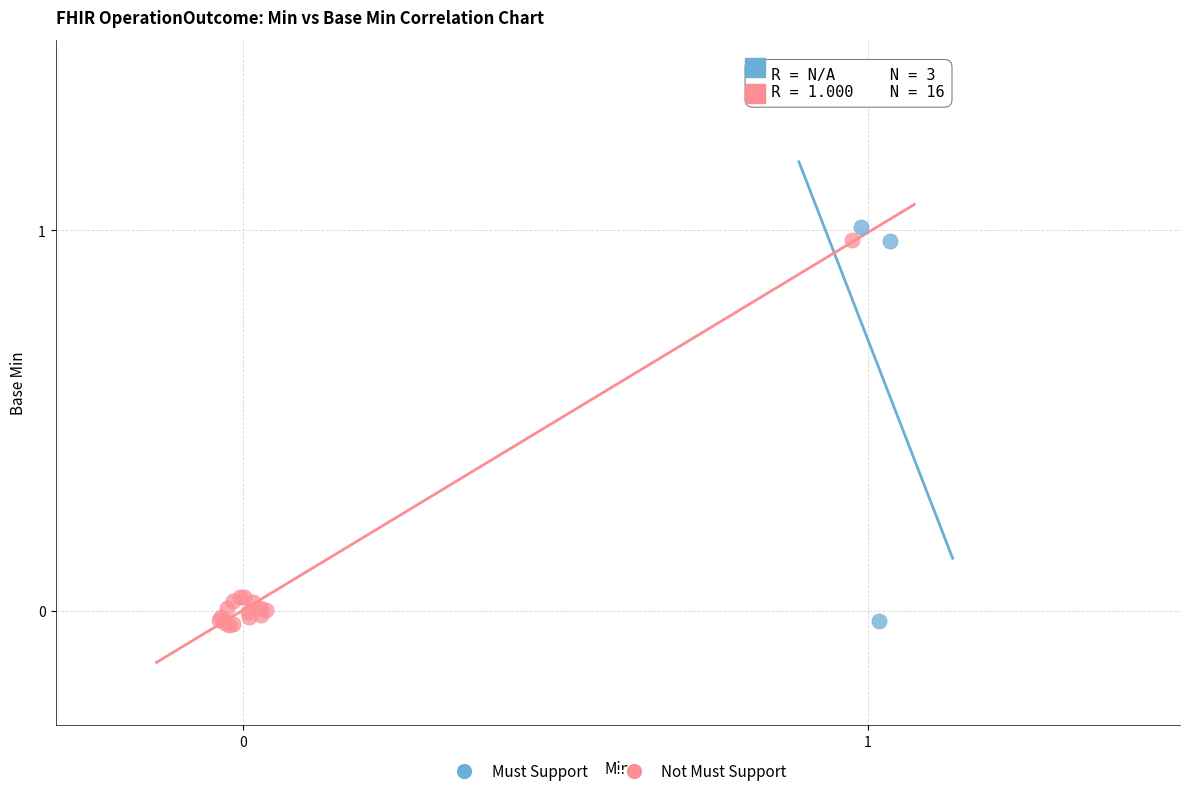

What are all the series names shown in the legend?

Must Support, Not Must Support